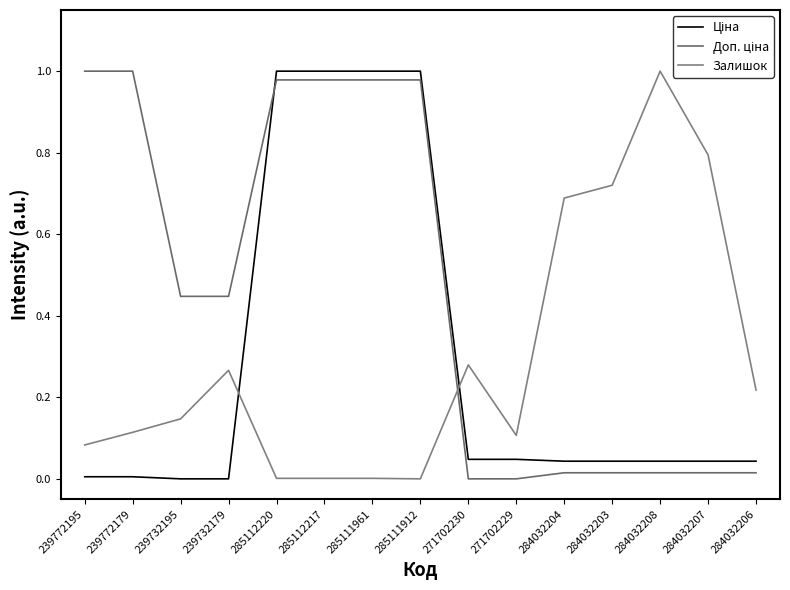

Is this an area chart (filled region under the line)?

No